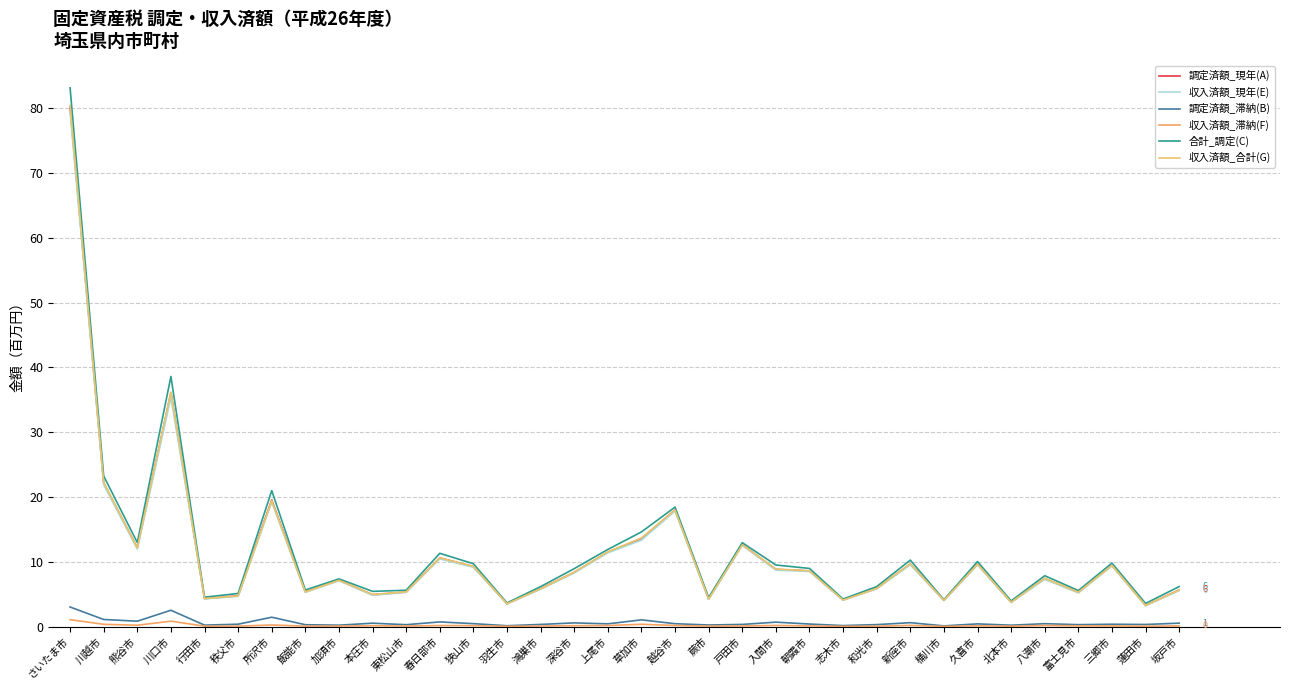

True or false: 調定済額_現年(A) has more than 0 interior local peaks.

True